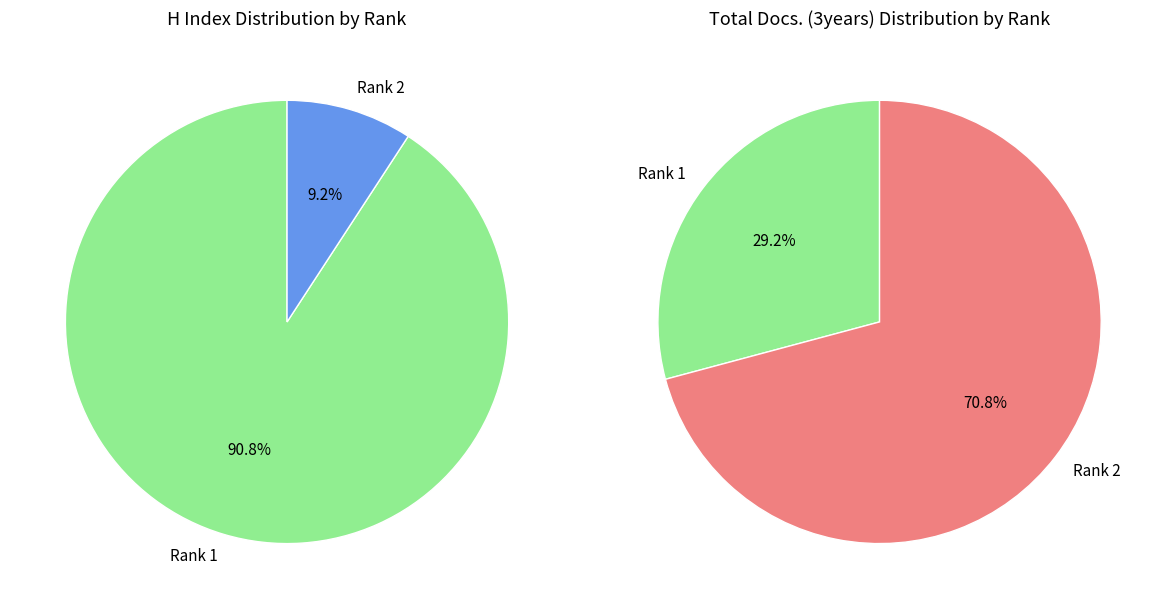

The Working Paper - Centre for Social and Economic Research slice represents 43% of the pie. True or false?

False